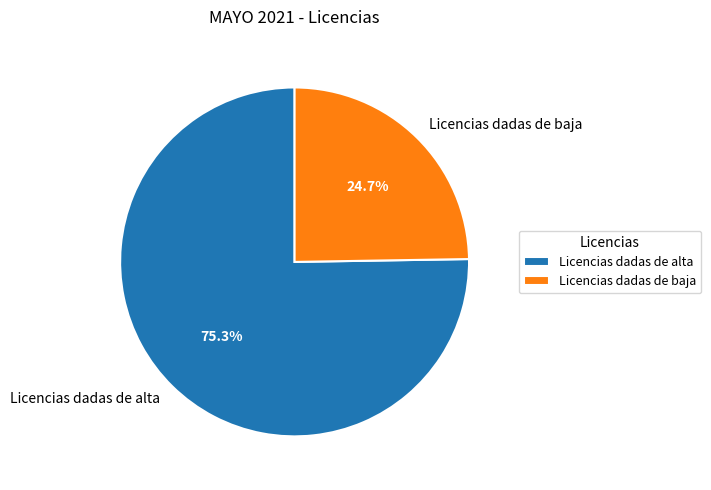

Does Licencias dadas de alta account for over 50% of the chart?

Yes